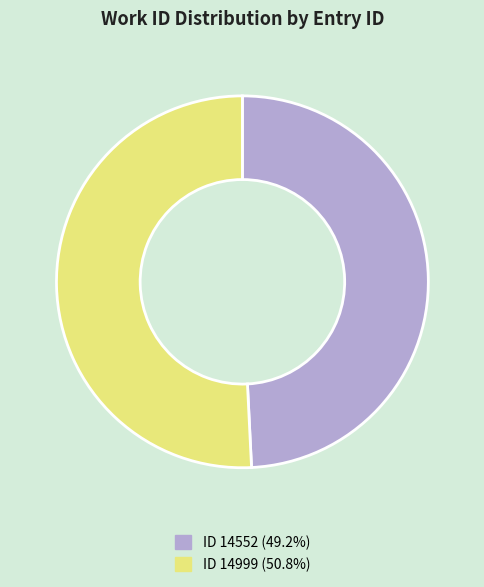

Is the sum of ID 14999 (50.8%) and ID 14552 (49.2%) greater than half?

Yes